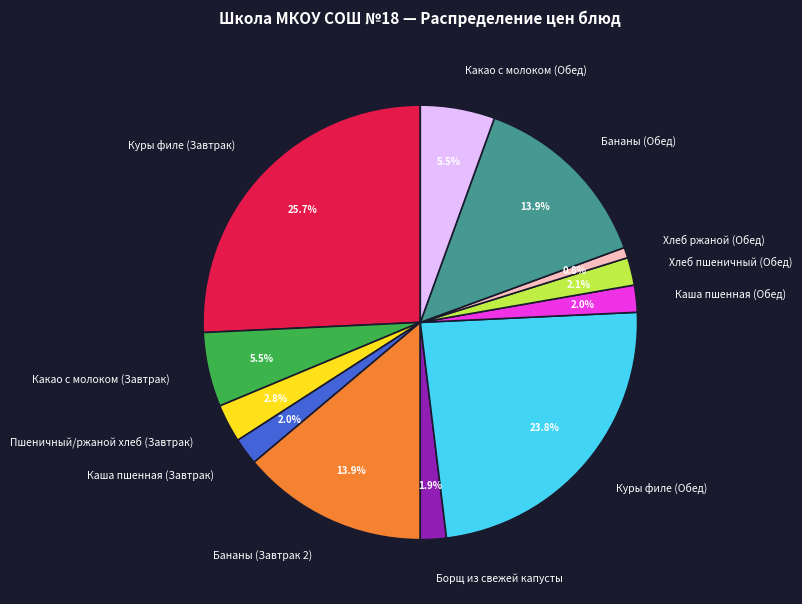

Is there a majority slice in this chart?

No